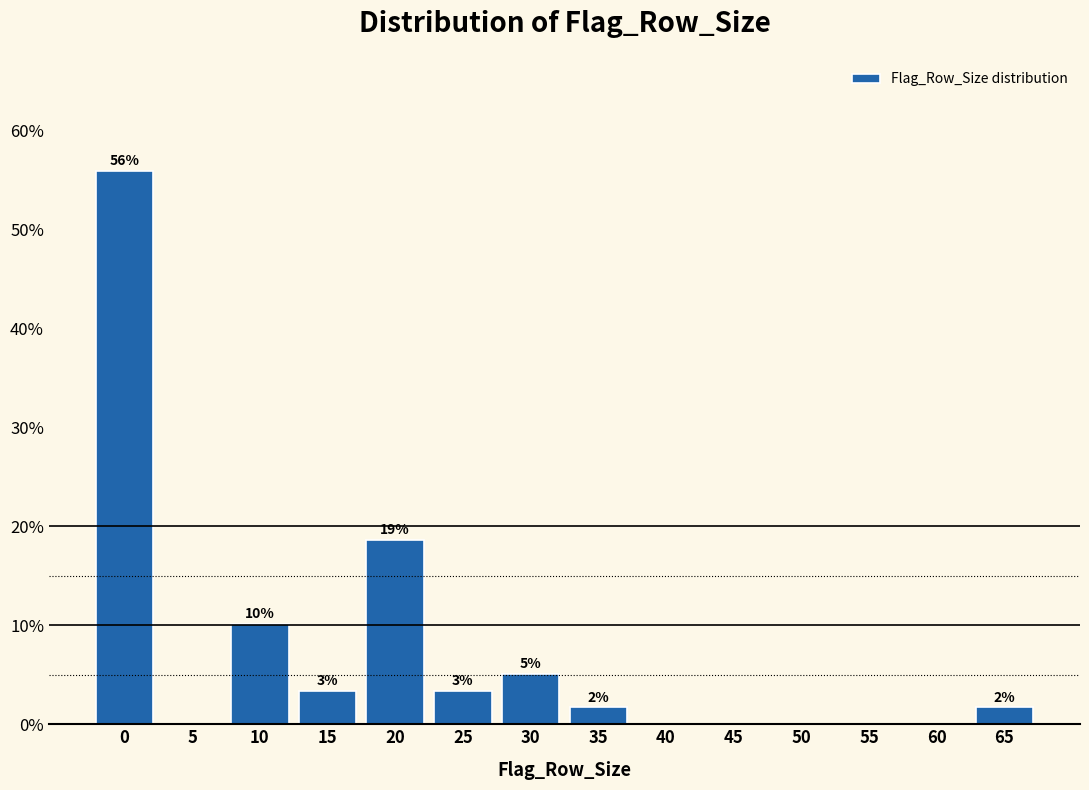

Are the bars horizontal?

No